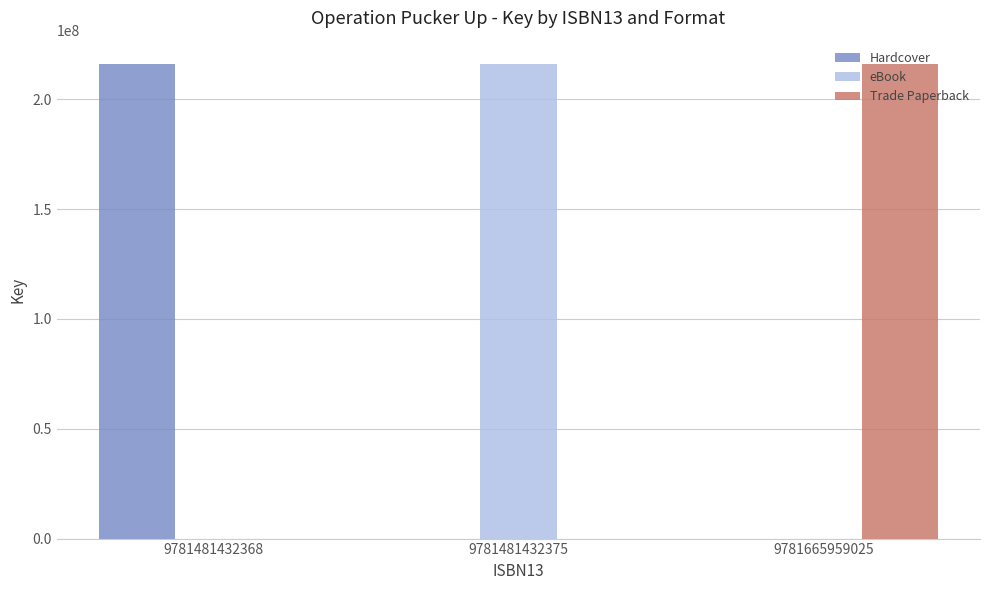

What is the spread (max minus min) of values at 9781665959025?

215937079